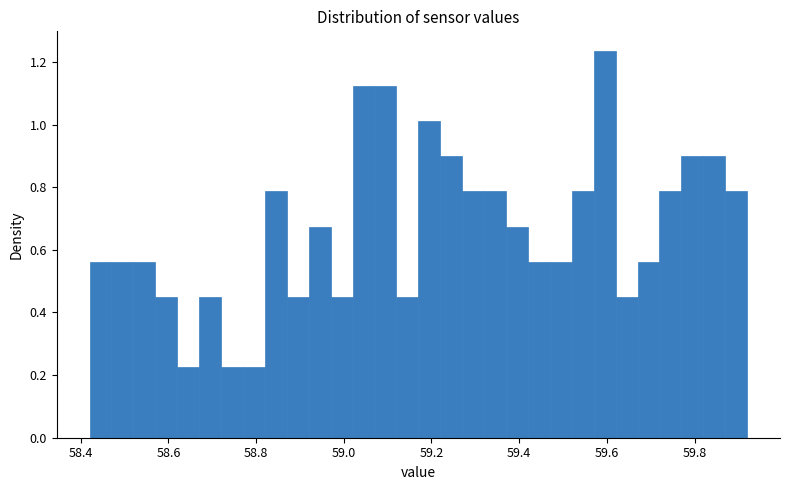

Read against the x-axis, roughly where is the centre of the tallest bar?

59.60